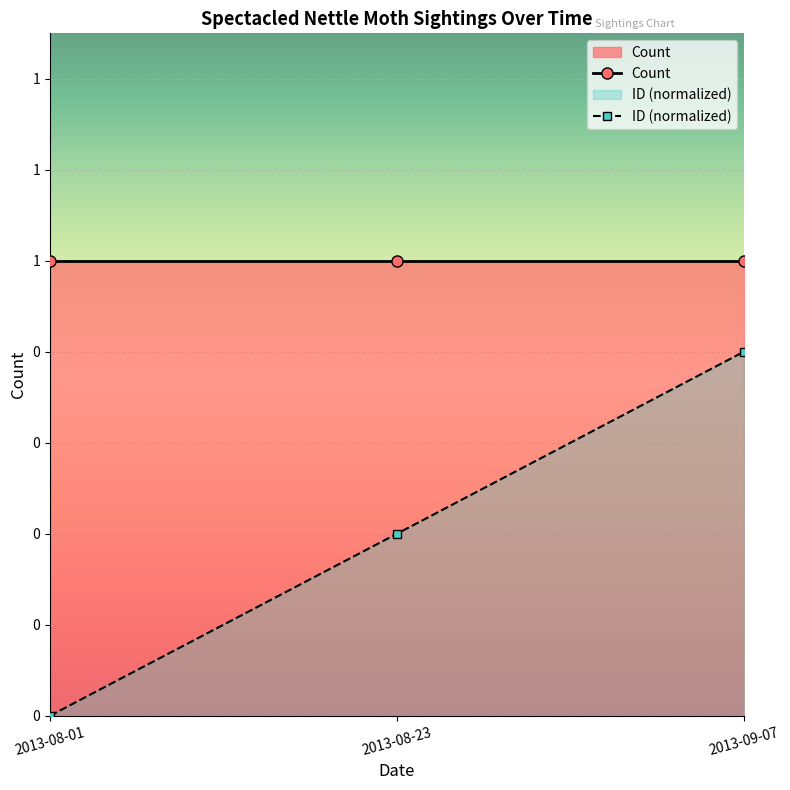

Rank the categories by value from lowest to highest.

2013-08-01, 2013-08-23, 2013-09-07